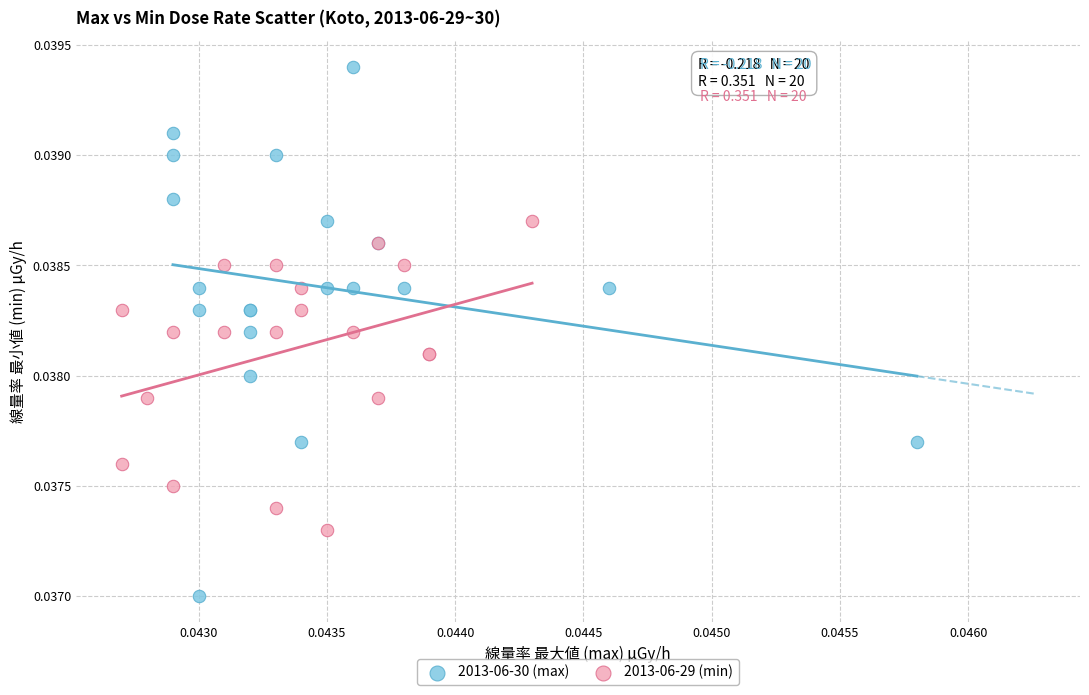

Which series contains the lowest Y value?

2013-06-30 (max)